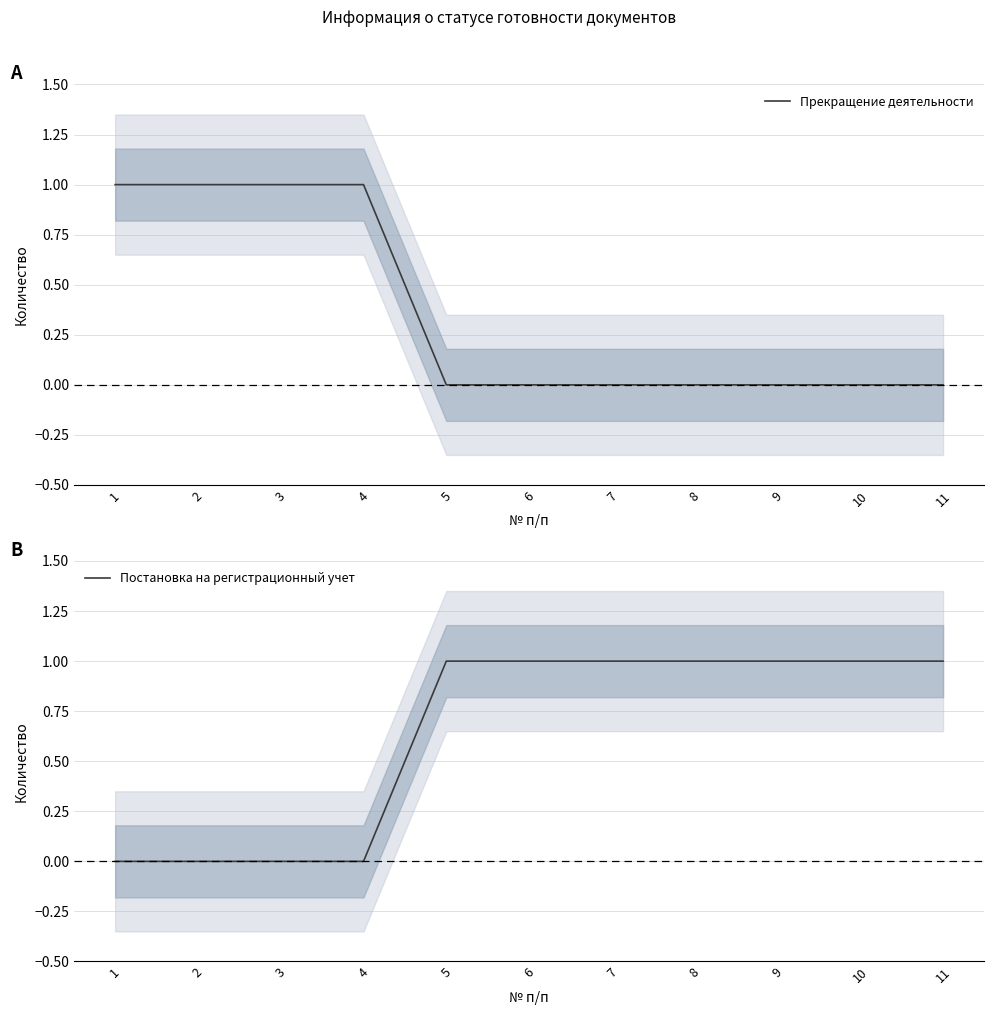

Between 3 and 6, which series saw the biggest shift?

Прекращение деятельности